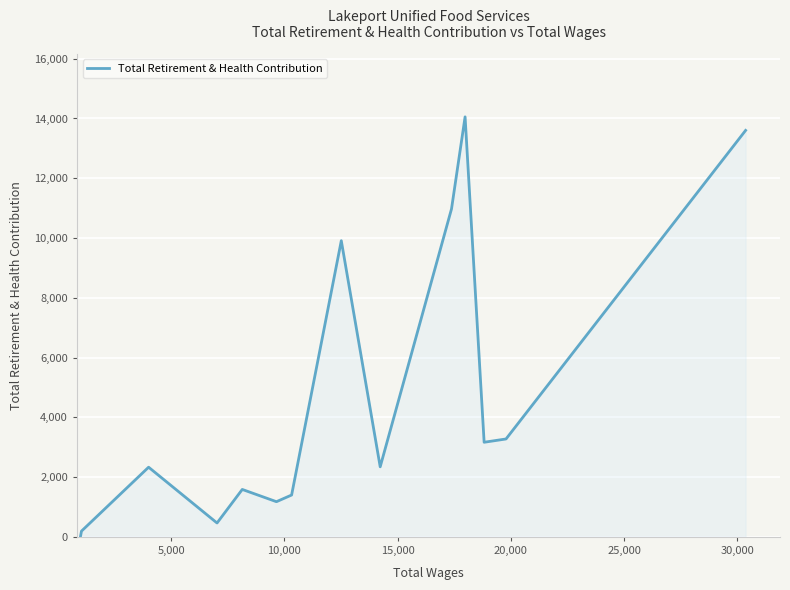

True or false: the data has more than 0 interior local peaks.

True